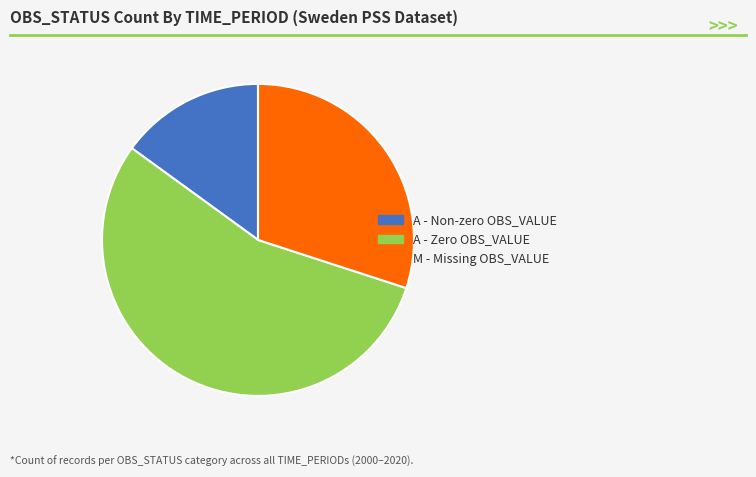

Is it true that A - Non-zero OBS_VALUE is 15% of the pie?

True